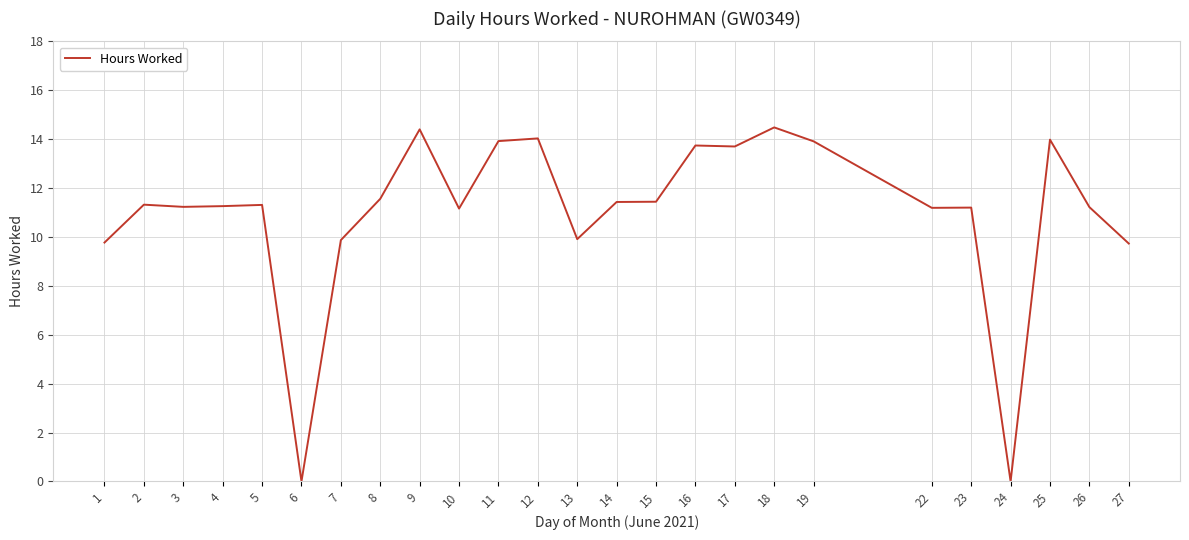

At which label does the data first exceed 11?

2